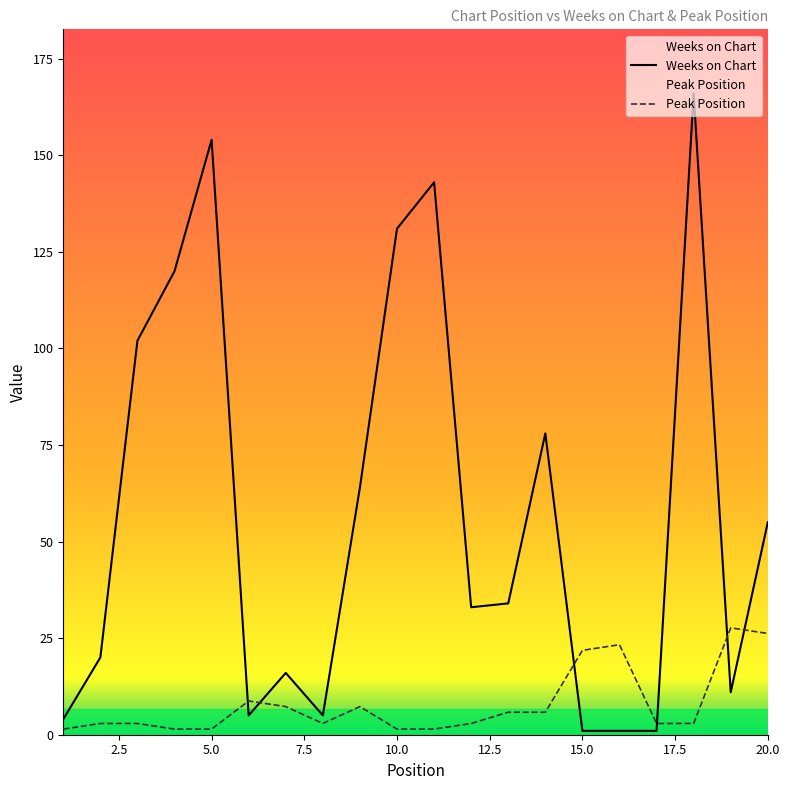

What is the value of the Weeks on Chart point at the 7th from the left?

16.0